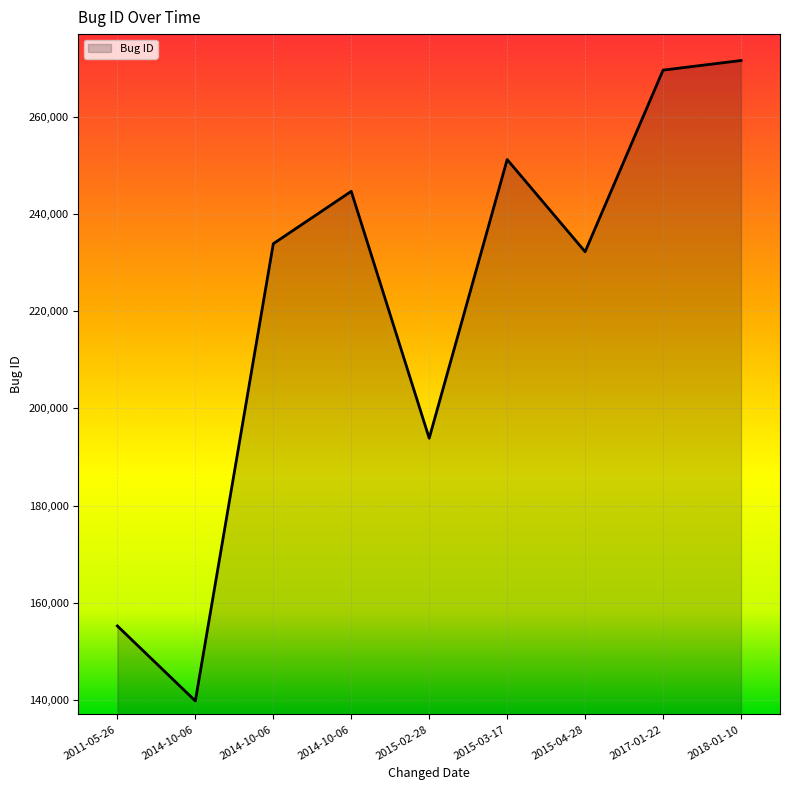

What is the minimum value shown in the chart?

139781